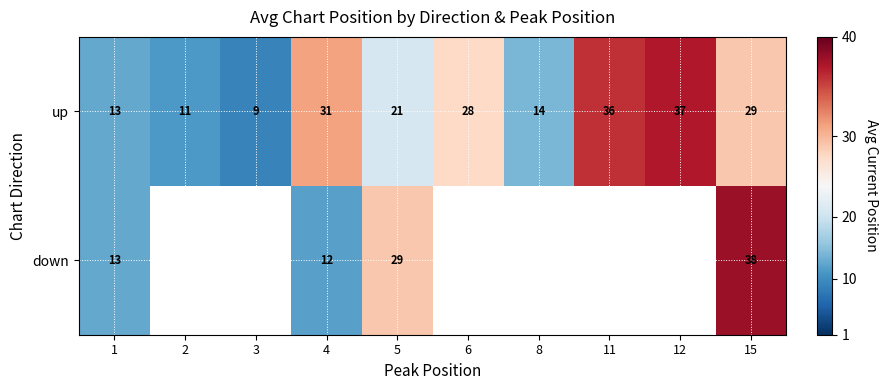

At which label is up closest to 23?

5